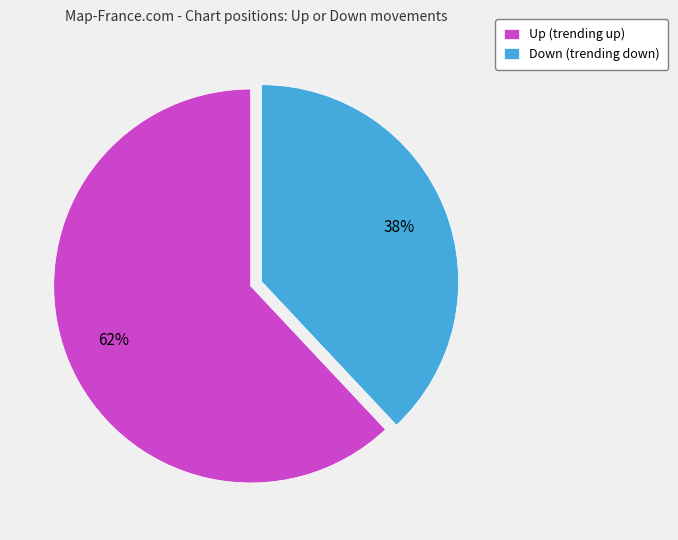

To the nearest percent, what percentage of the pie is Down (trending down)?

38%